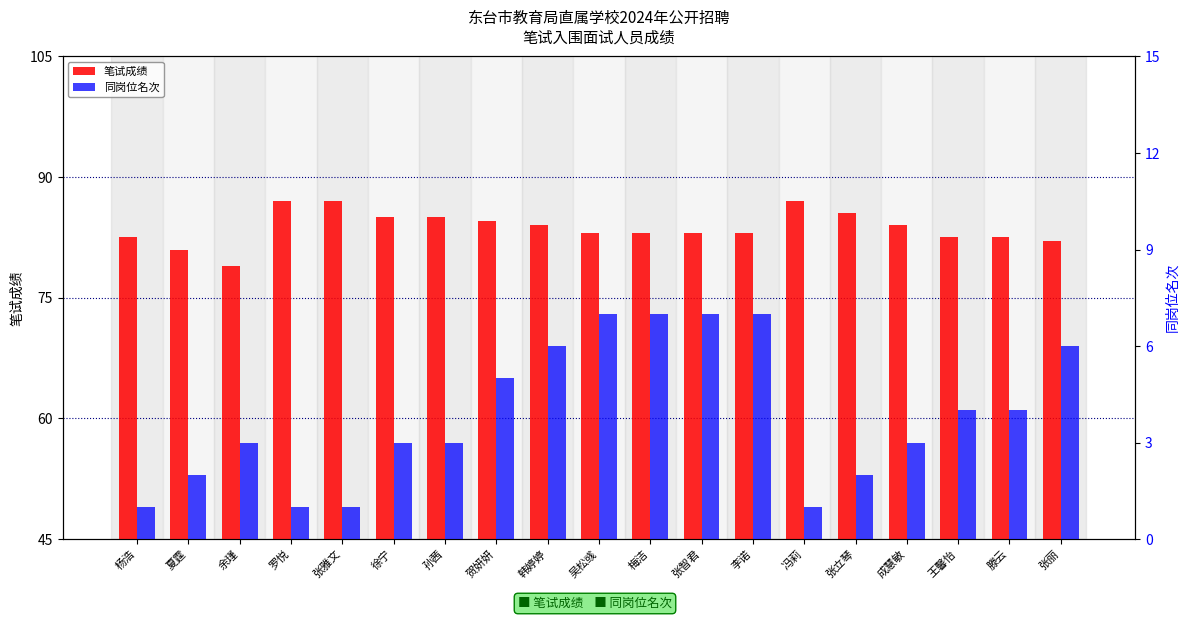

How many data points in 笔试成绩 are above 83?

9